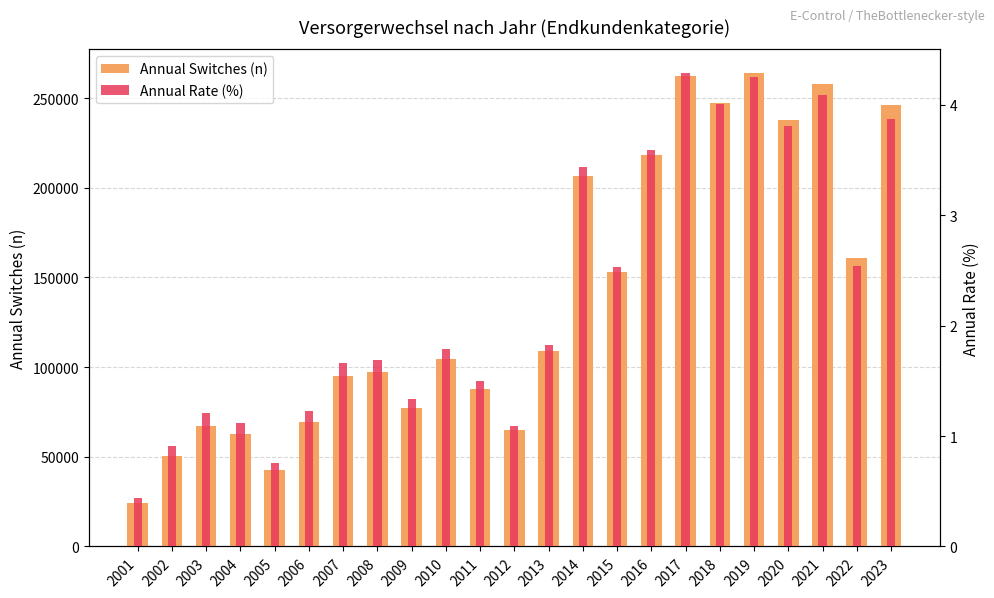

Count the number of categories in the chart.

23